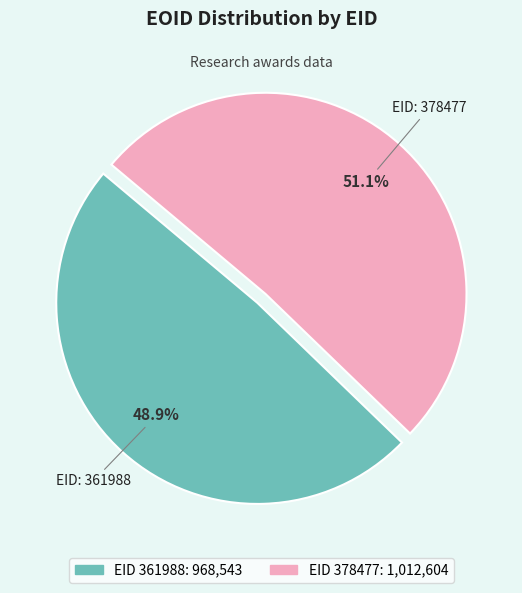

Is there any slice that represents more than half of the pie?

Yes